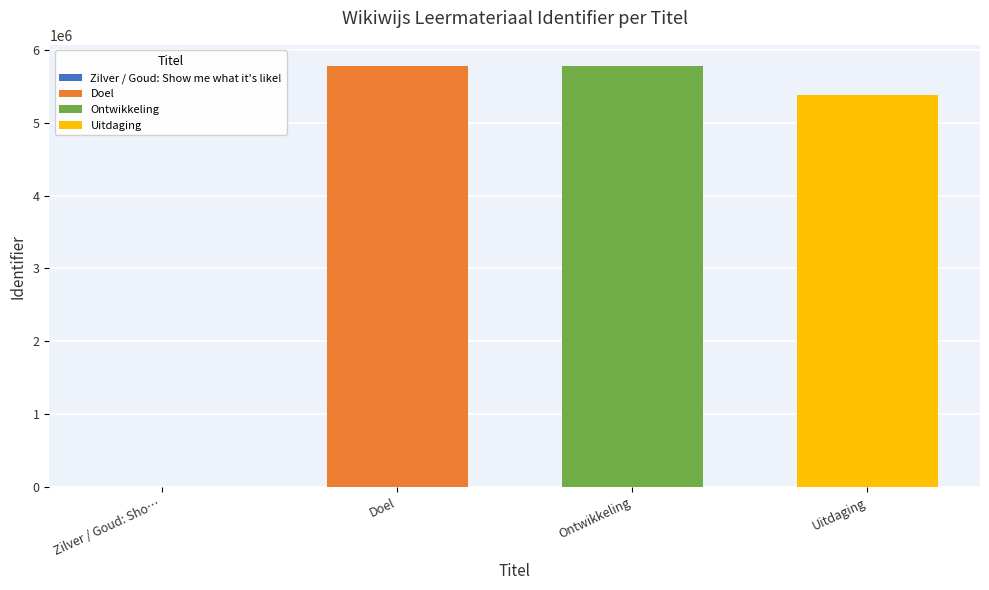

Is it true that Uitdaging equals 7190861 at Ontwikkeling?

False